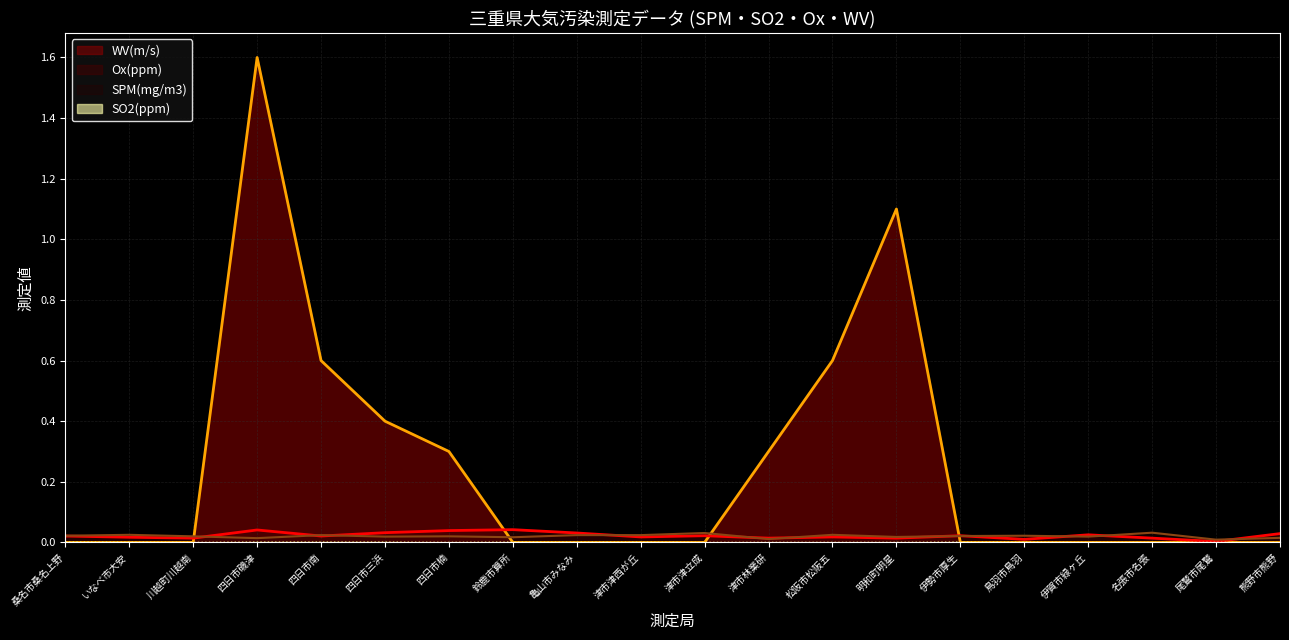

Which series has the largest total across all categories?

WV(m/s)